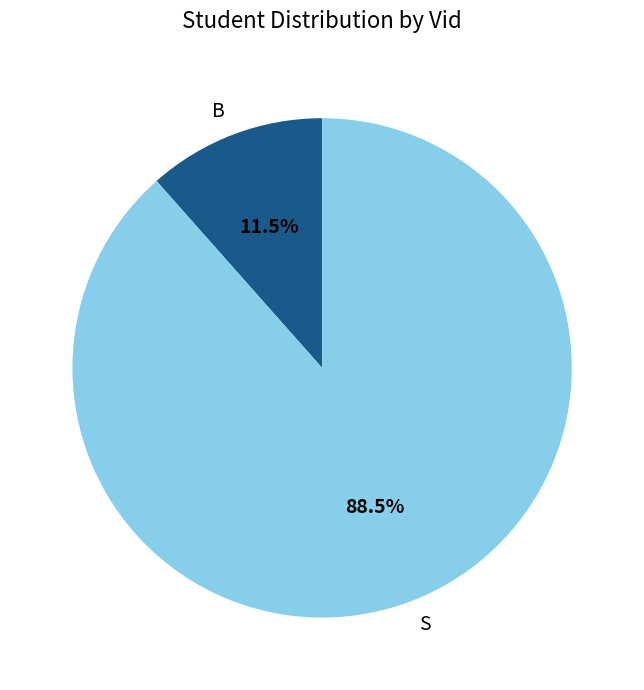

How many slices are in this pie chart?

2